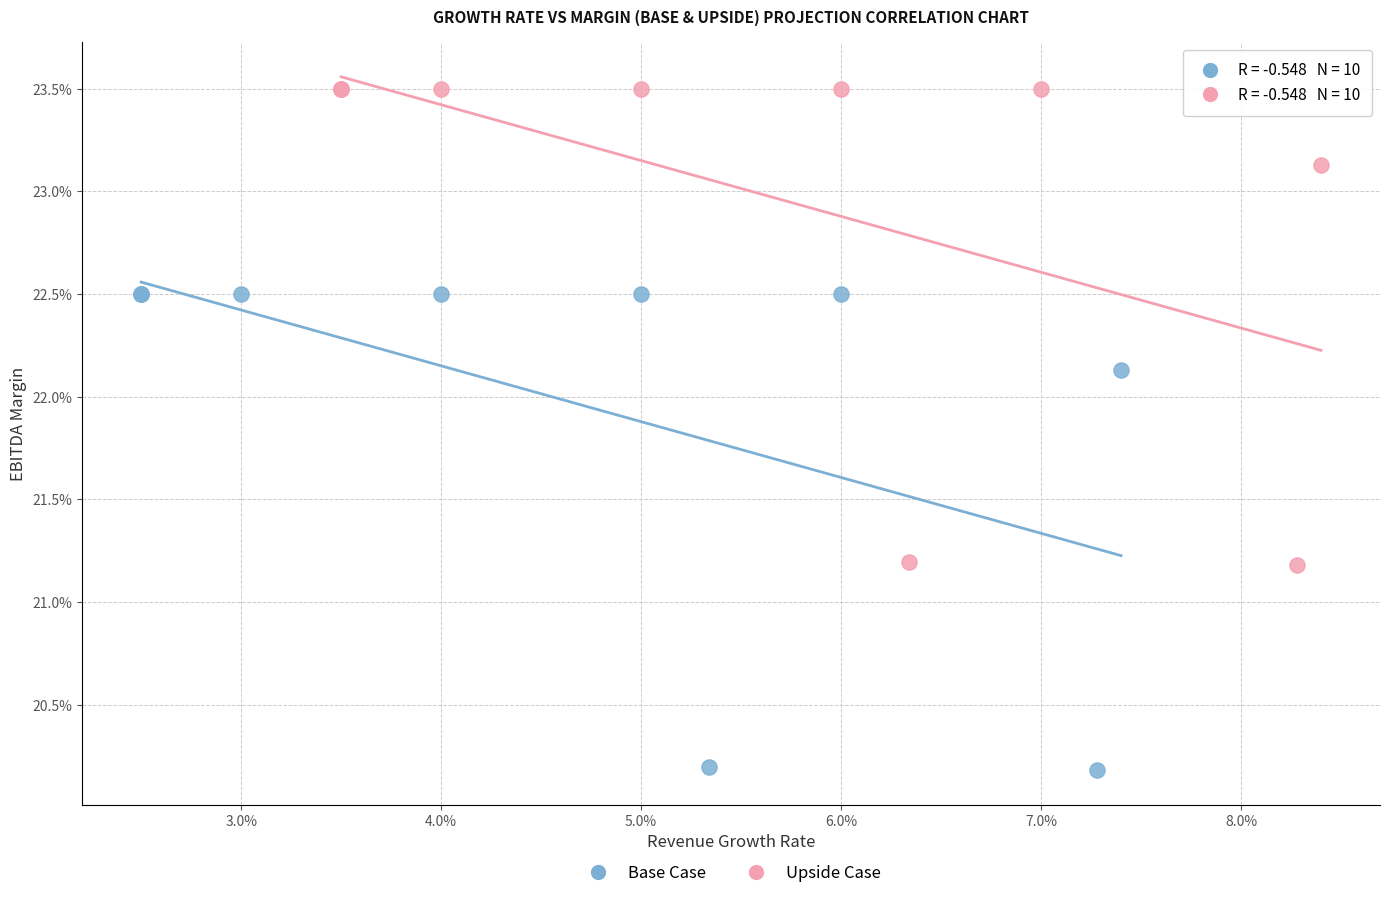

What are all the series names shown in the legend?

Base Case, Upside Case